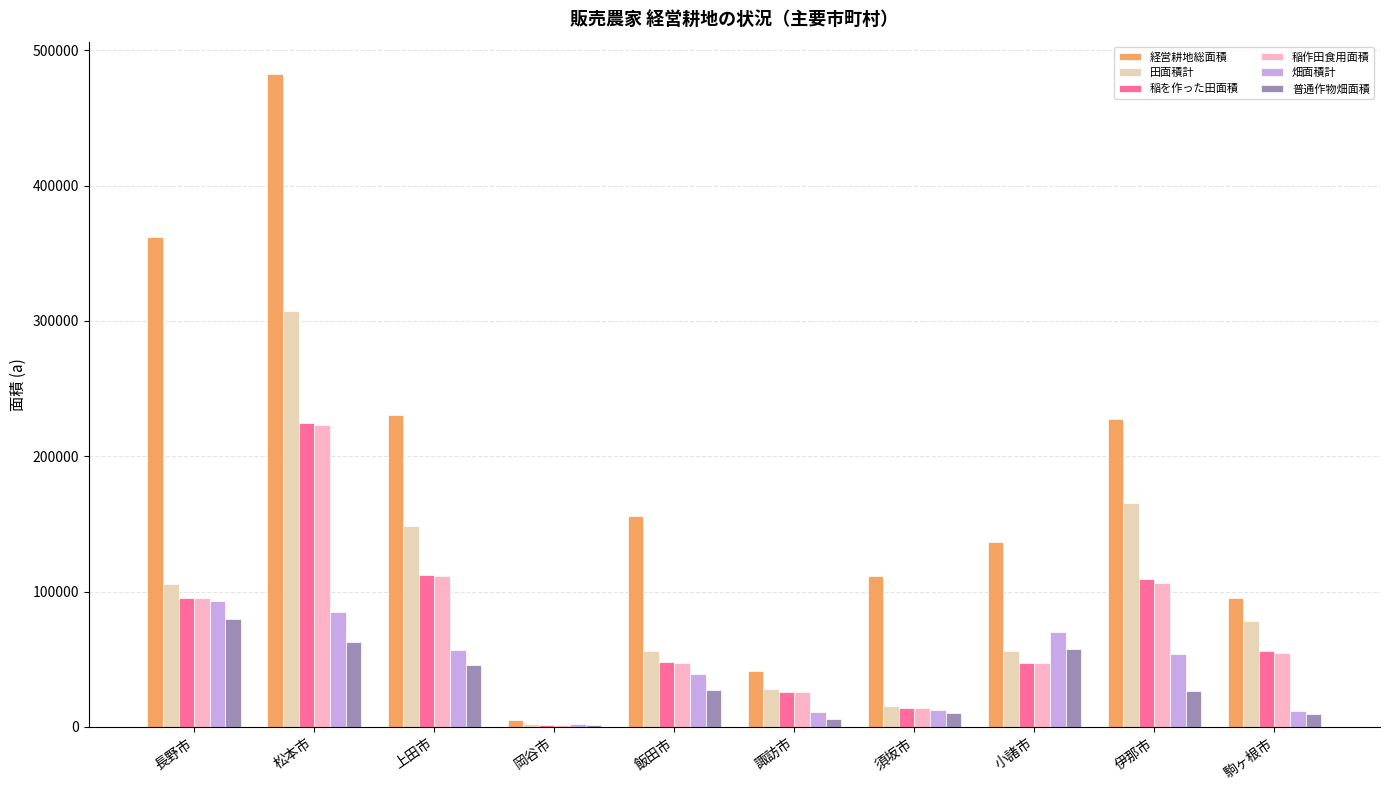

Which category has the lowest value in the 稲作田食用面積 series?

岡谷市